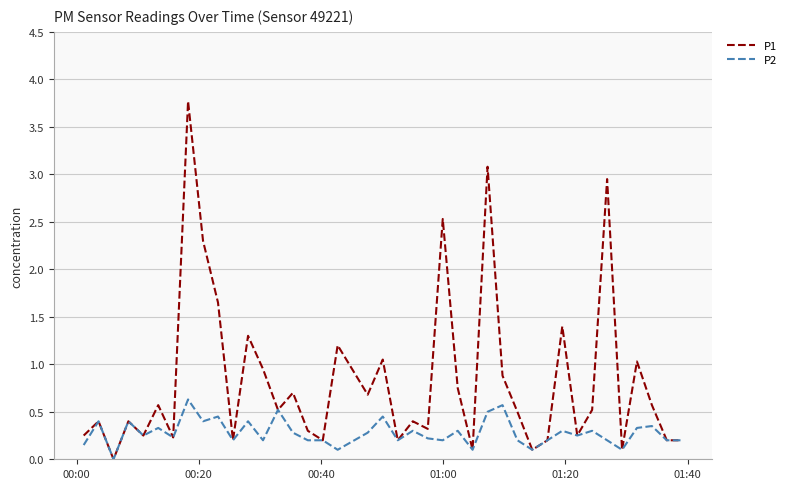

Rank the series by their maximum value, from highest to lowest.

P1, P2